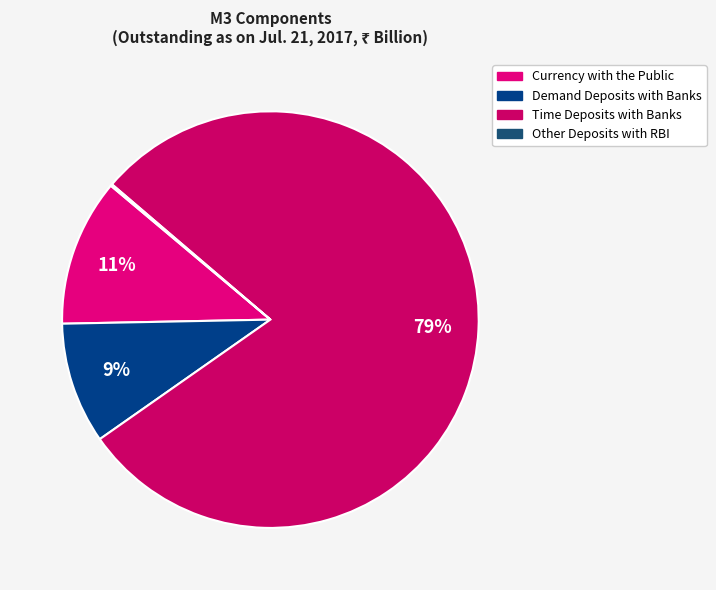

True or false: Currency with the Public accounts for 21% of the total.

False